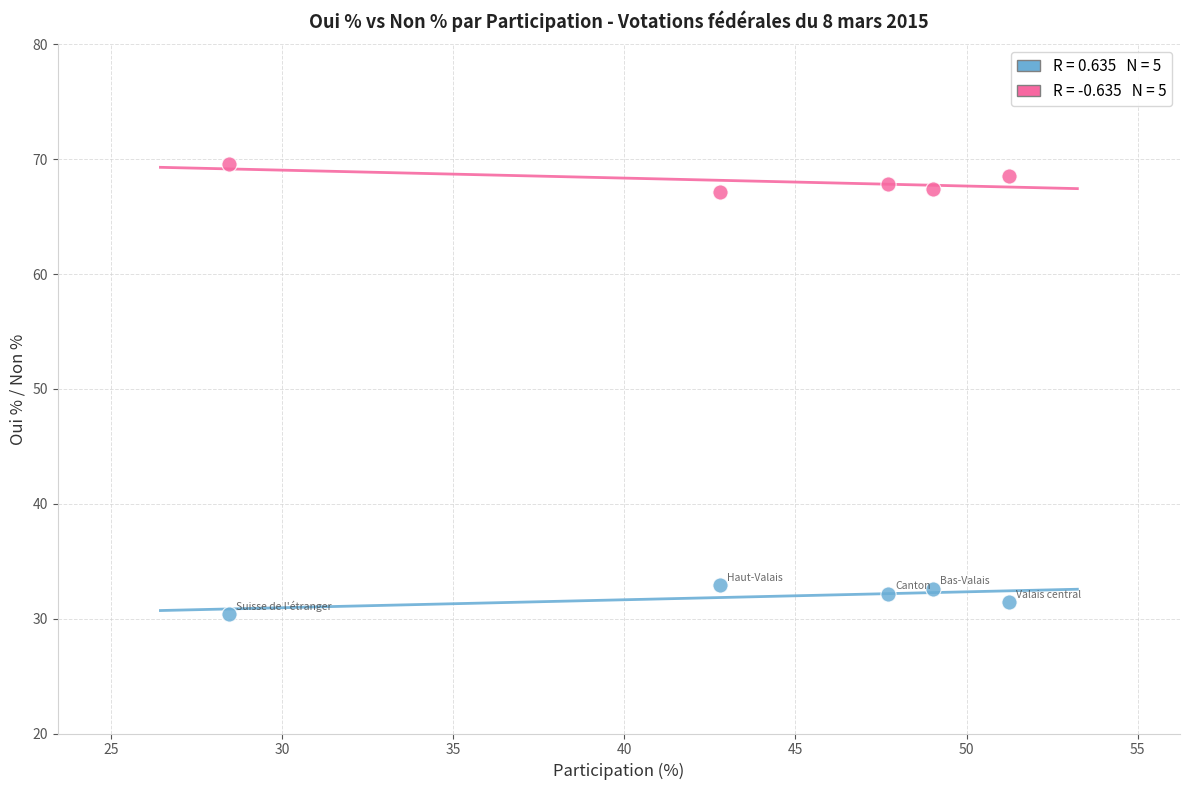

Across all data points, what is the average Y value?

50.0